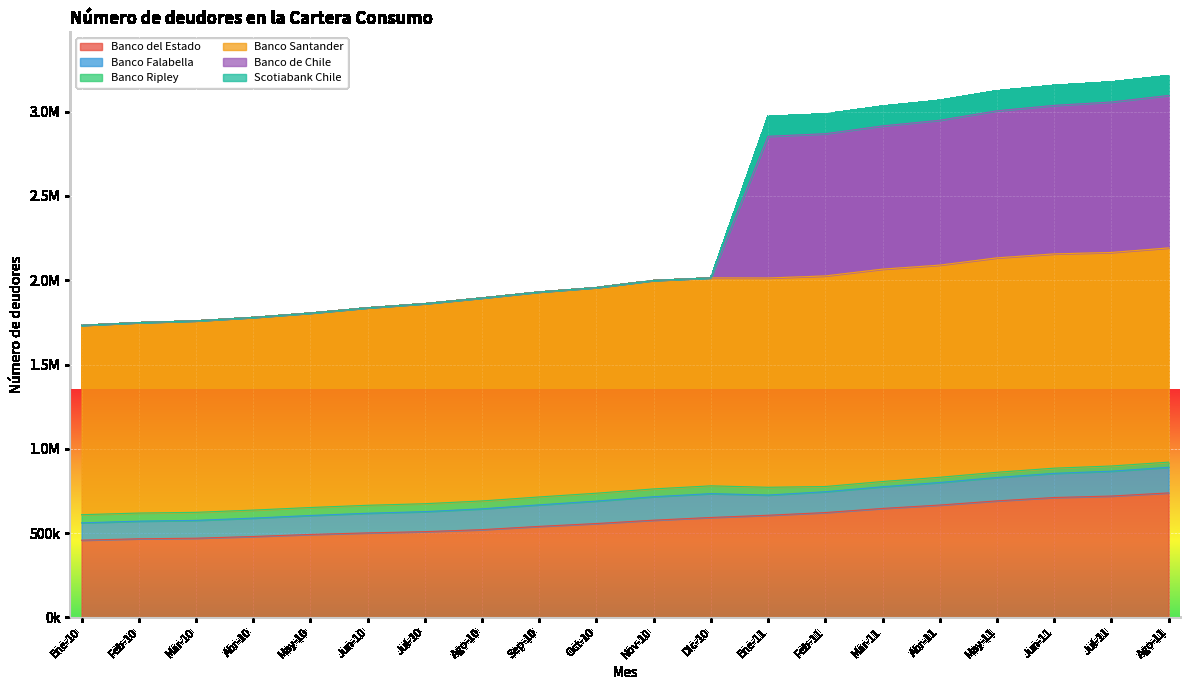

Which series has the widest spread of values?

Banco de Chile